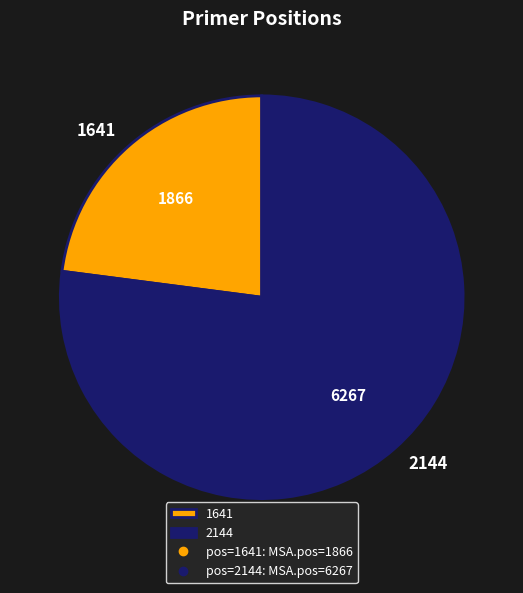

How many segments does this pie chart have?

2